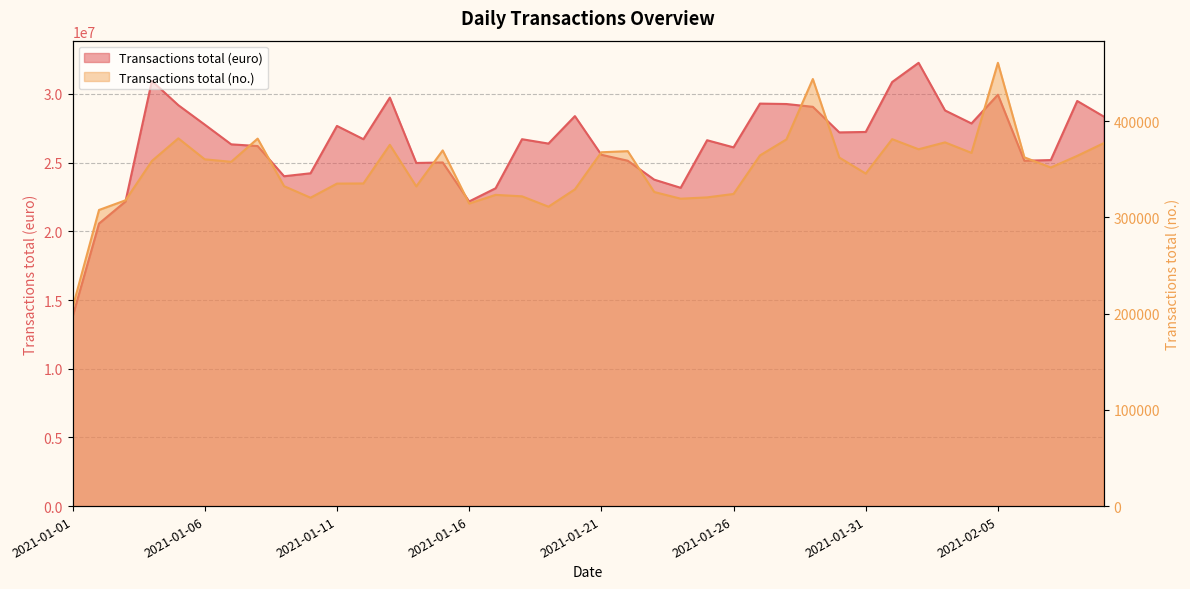

Rank the categories by Transactions total (euro) value from lowest to highest.

2021-01-01, 2021-01-02, 2021-01-03, 2021-01-16, 2021-01-17, 2021-01-24, 2021-01-23, 2021-01-09, 2021-01-10, 2021-01-14, 2021-01-15, 2021-02-06, 2021-01-22, 2021-02-07, 2021-01-21, 2021-01-26, 2021-01-08, 2021-01-07, 2021-01-19, 2021-01-25, 2021-01-18, 2021-01-12, 2021-01-30, 2021-01-31, 2021-01-11, 2021-01-06, 2021-02-04, 2021-02-09, 2021-01-20, 2021-02-03, 2021-01-29, 2021-01-05, 2021-01-28, 2021-01-27, 2021-02-08, 2021-01-13, 2021-02-05, 2021-02-01, 2021-01-04, 2021-02-02